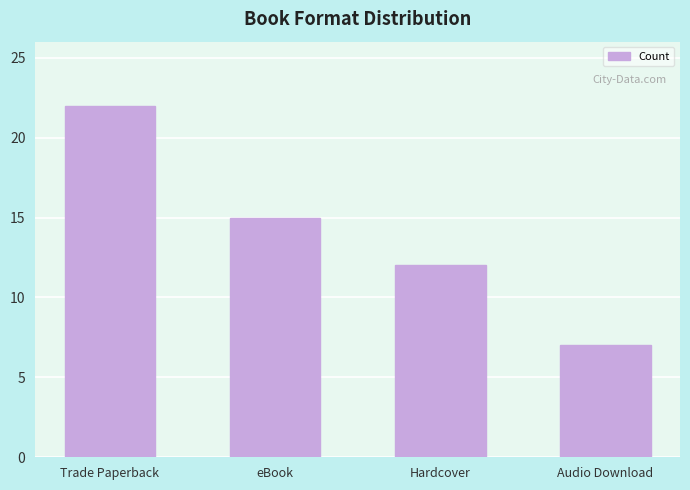

Approximately how many times larger is the value at Trade Paperback compared to eBook?

1.5